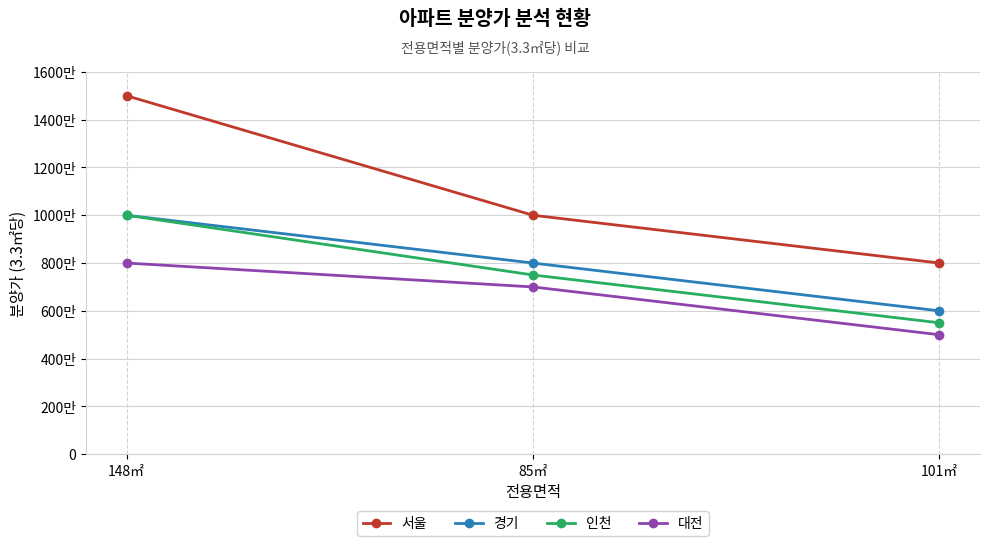

At which category is the sum across all series the highest?

148㎡